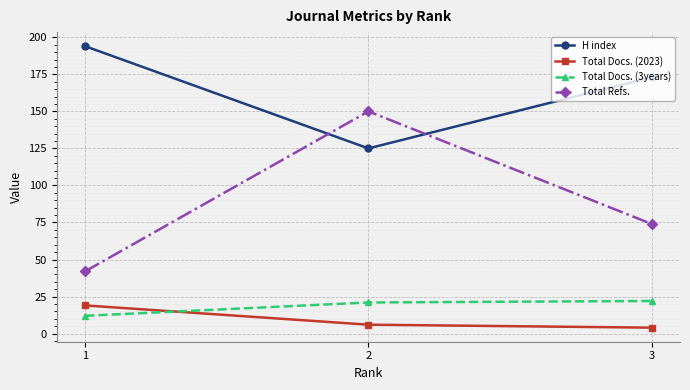

What is the value of the H index point at the 1st from the left?

194